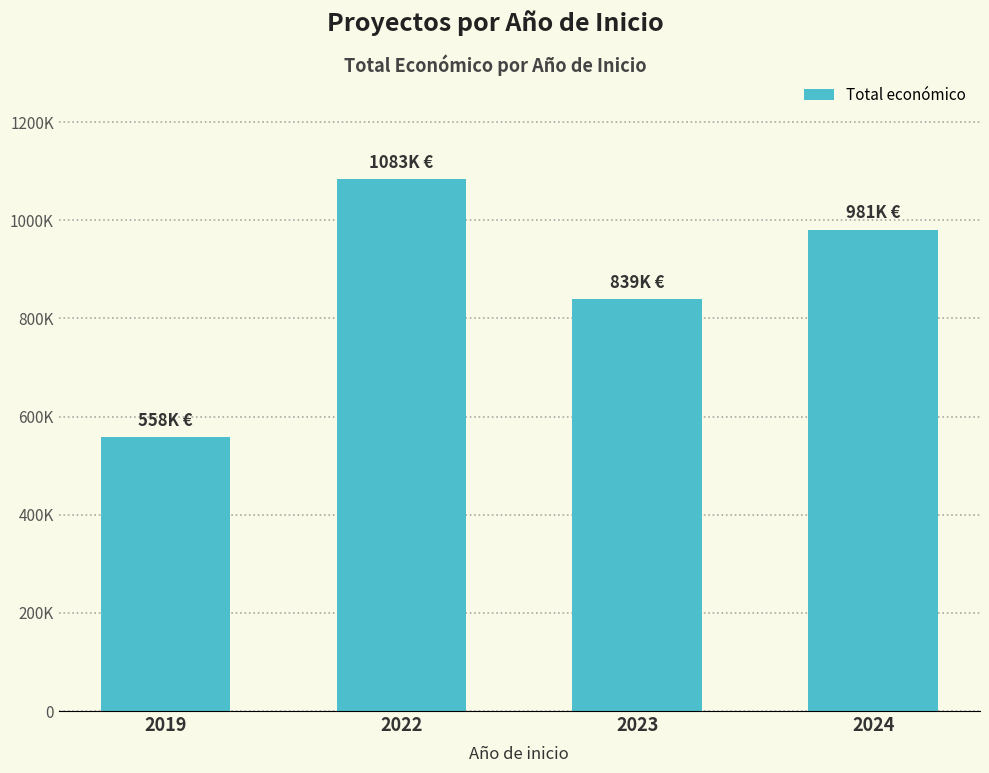

Which has a higher value, 2019 or 2022?

2022